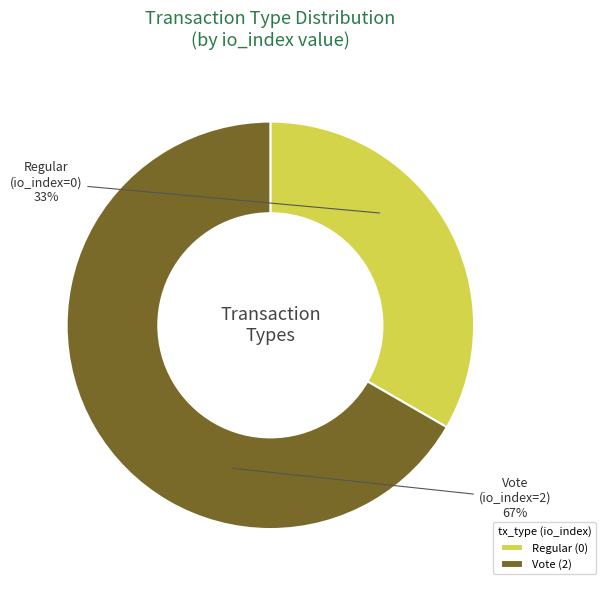

What is the majority slice?

Vote